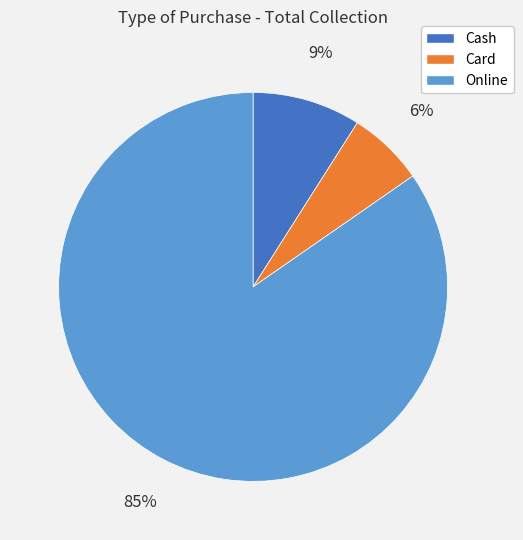

How many slices are in this pie chart?

3